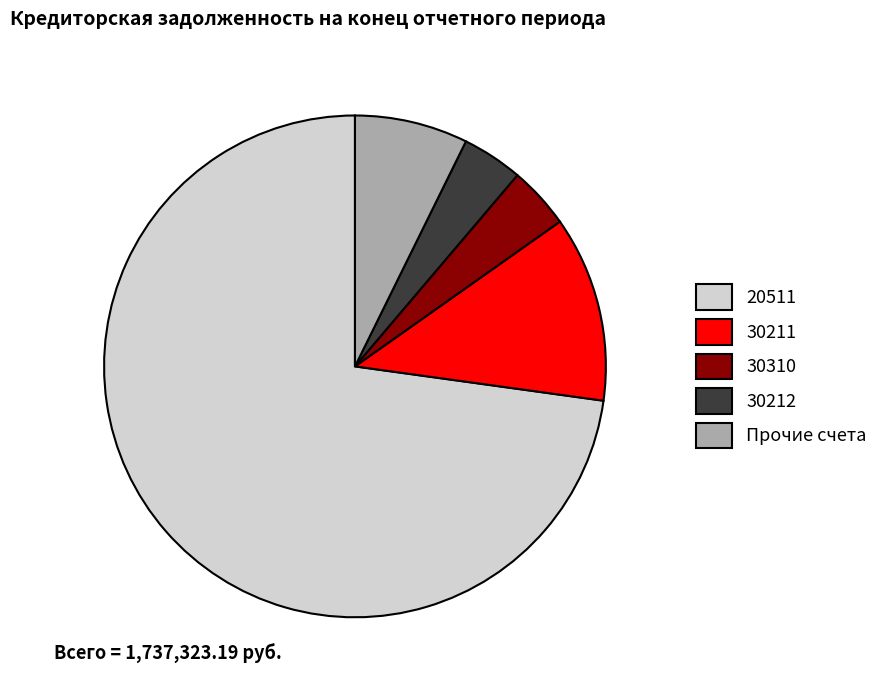

Approximately how many times larger is the value at Прочие счета compared to 30310?

1.8